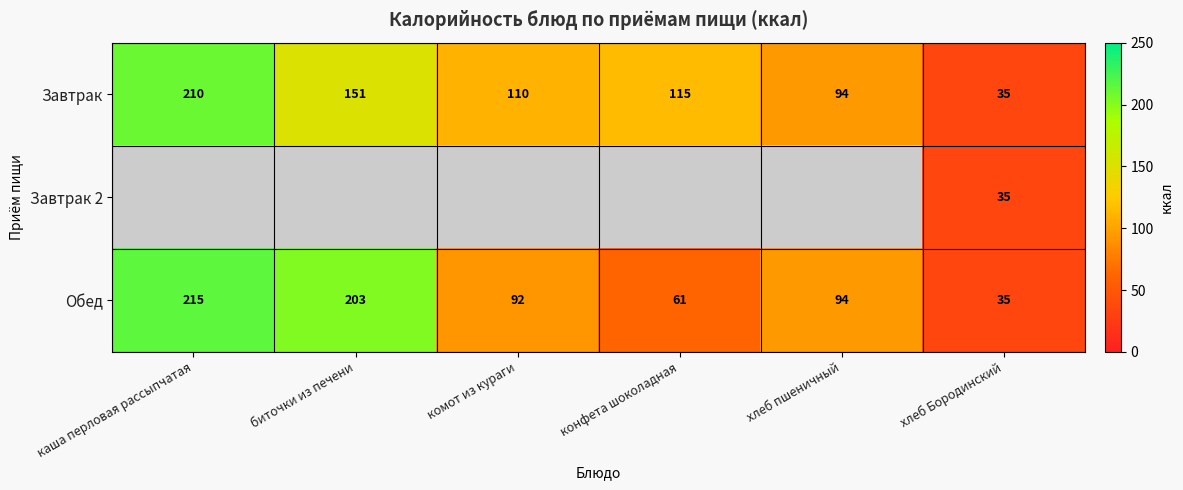

What is the sum of all Обед values?

700